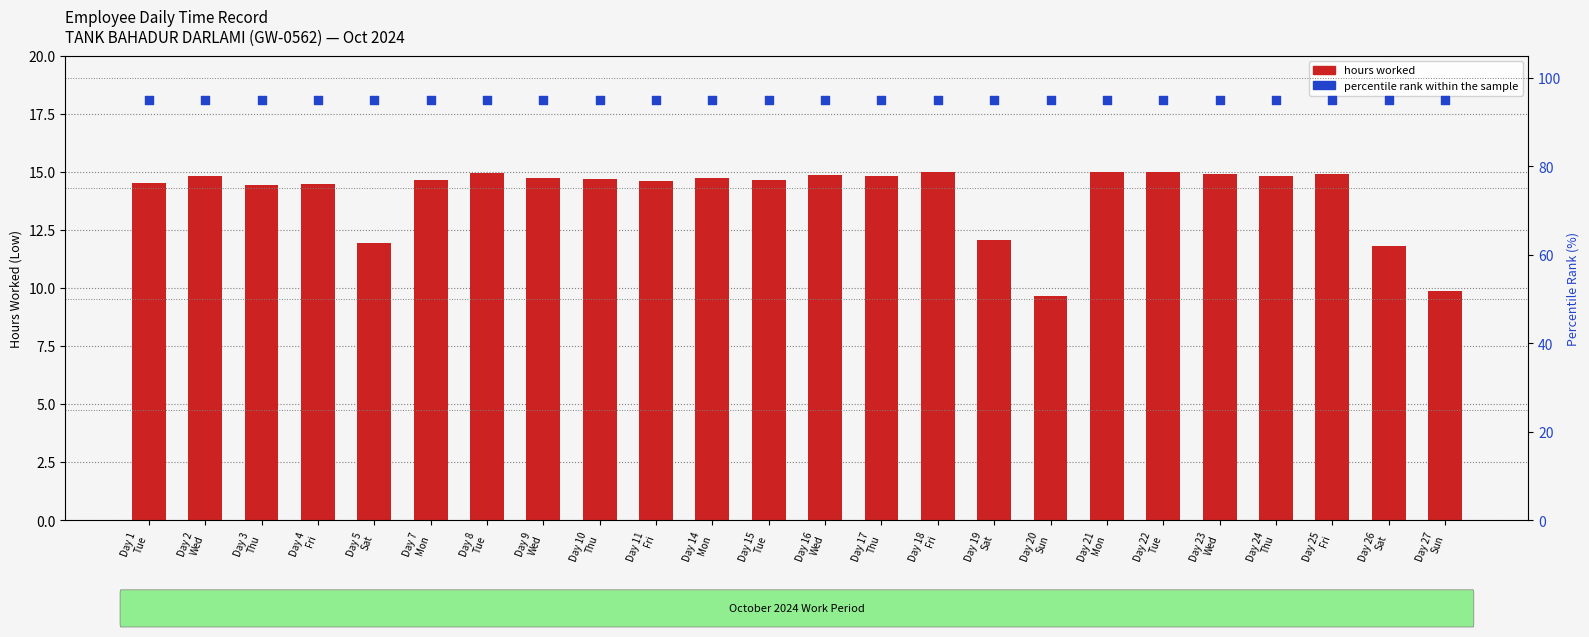

At how many categories does at least one series exceed 41?

24